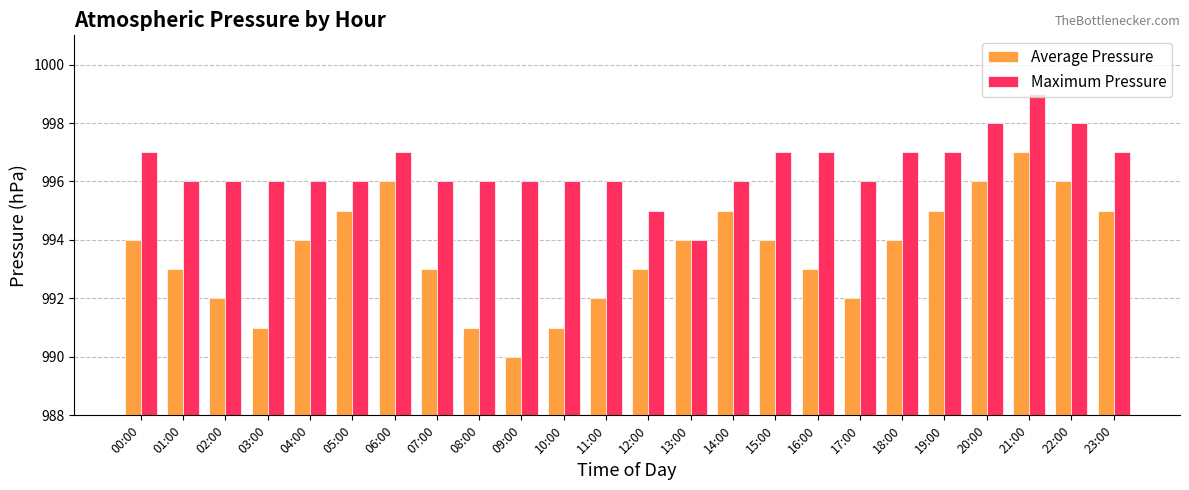

Reading left to right, extract all data points from this chart.

Average Pressure: 00:00=994	01:00=993	02:00=992	03:00=991	04:00=994	05:00=995	06:00=996	07:00=993	08:00=991	09:00=990	10:00=991	11:00=992	12:00=993	13:00=994	14:00=995	15:00=994	16:00=993	17:00=992	18:00=994	19:00=995	20:00=996	21:00=997	22:00=996	23:00=995
Maximum Pressure: 00:00=997	01:00=996	02:00=996	03:00=996	04:00=996	05:00=996	06:00=997	07:00=996	08:00=996	09:00=996	10:00=996	11:00=996	12:00=995	13:00=994	14:00=996	15:00=997	16:00=997	17:00=996	18:00=997	19:00=997	20:00=998	21:00=999	22:00=998	23:00=997